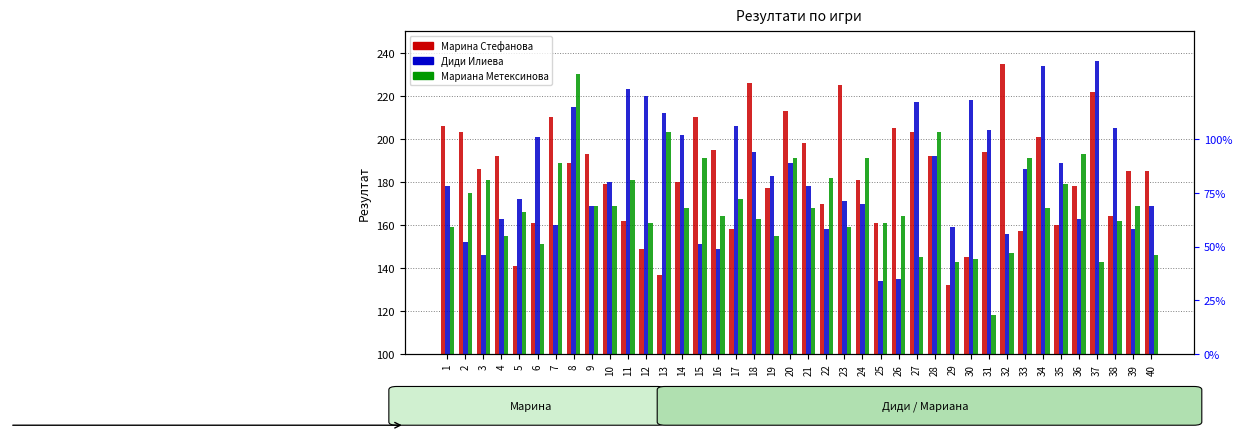

At which category does the chart reach its minimum across all series?

31